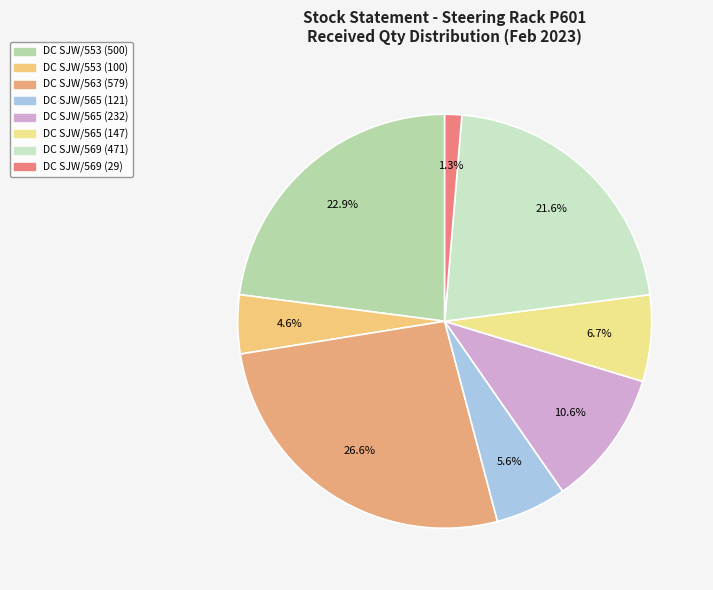

To the nearest percent, what is the combined percentage of DC SJW/553 (100) and DC SJW/565 (147)?

11%